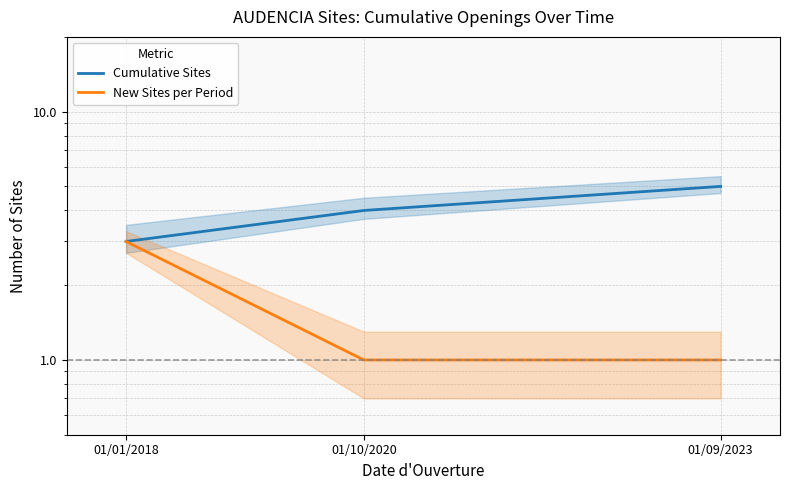

How many values in the New Sites per Period series exceed 1?

1